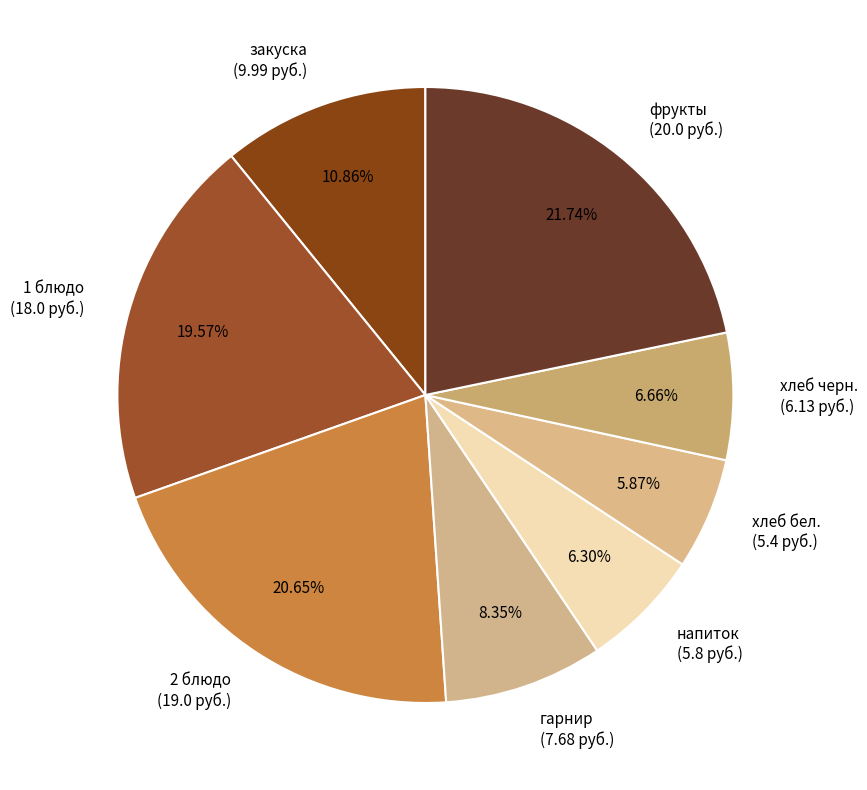

Between 2 блюдо (19.0 руб.) and хлеб бел. (5.4 руб.), which is larger?

2 блюдо (19.0 руб.)